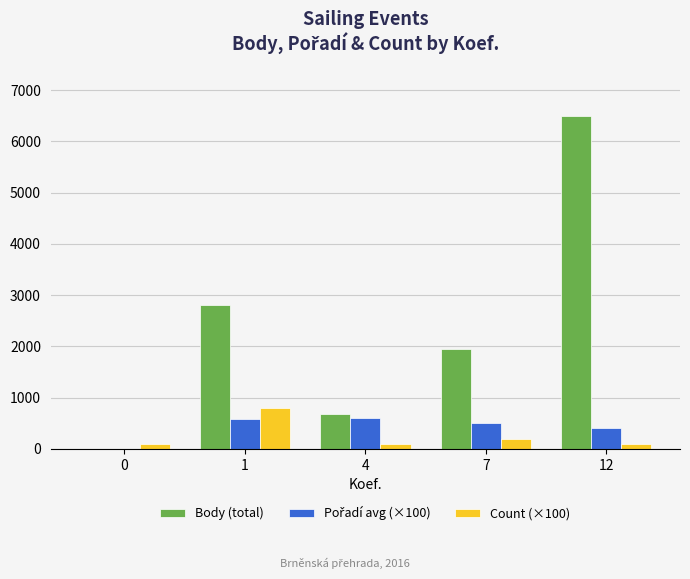

How many groups of bars are there?

5